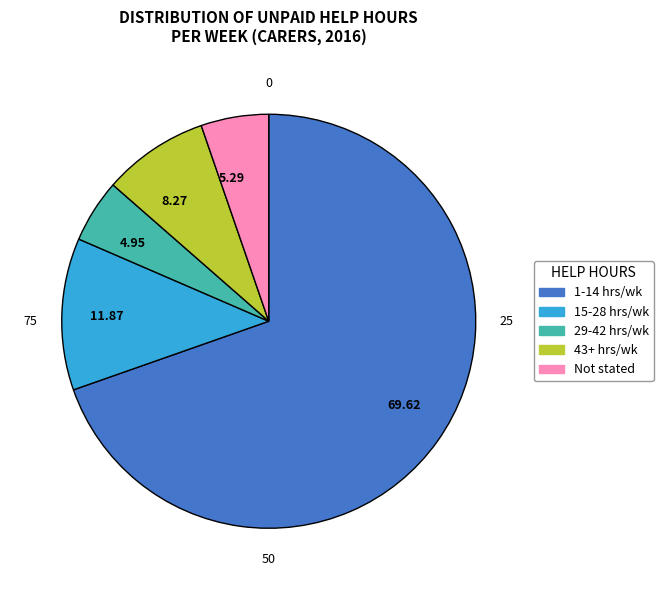

Does 69.62 account for over 50% of the chart?

Yes